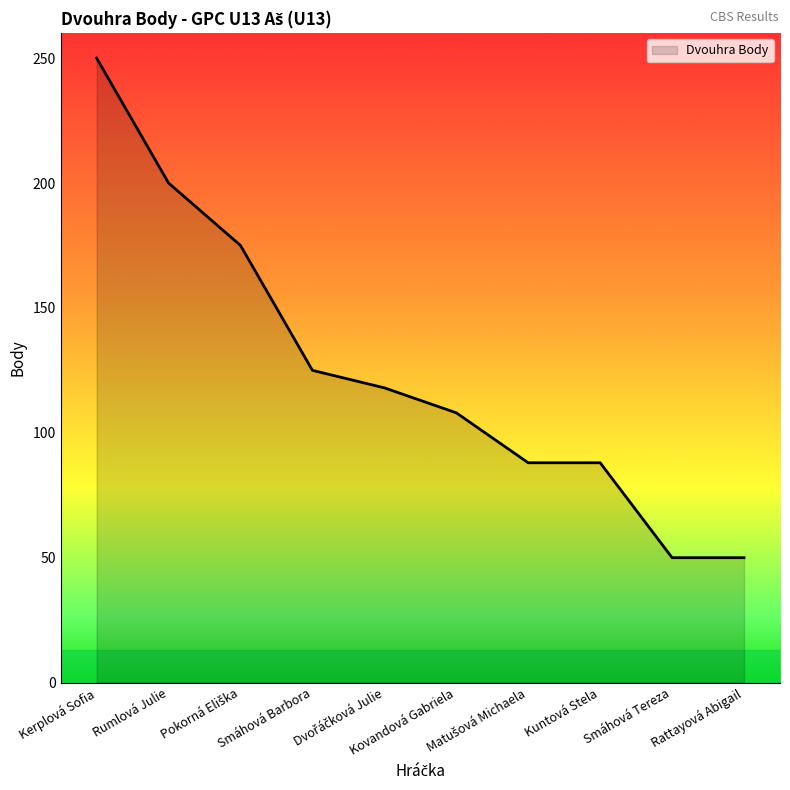

True or false: the data shows 52 at Kuntová Stela.

False